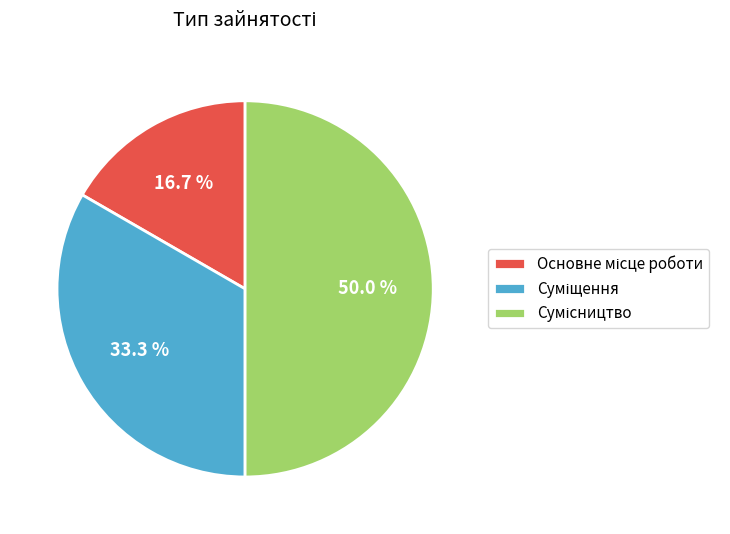

Does Сумісництво account for over 50% of the chart?

No